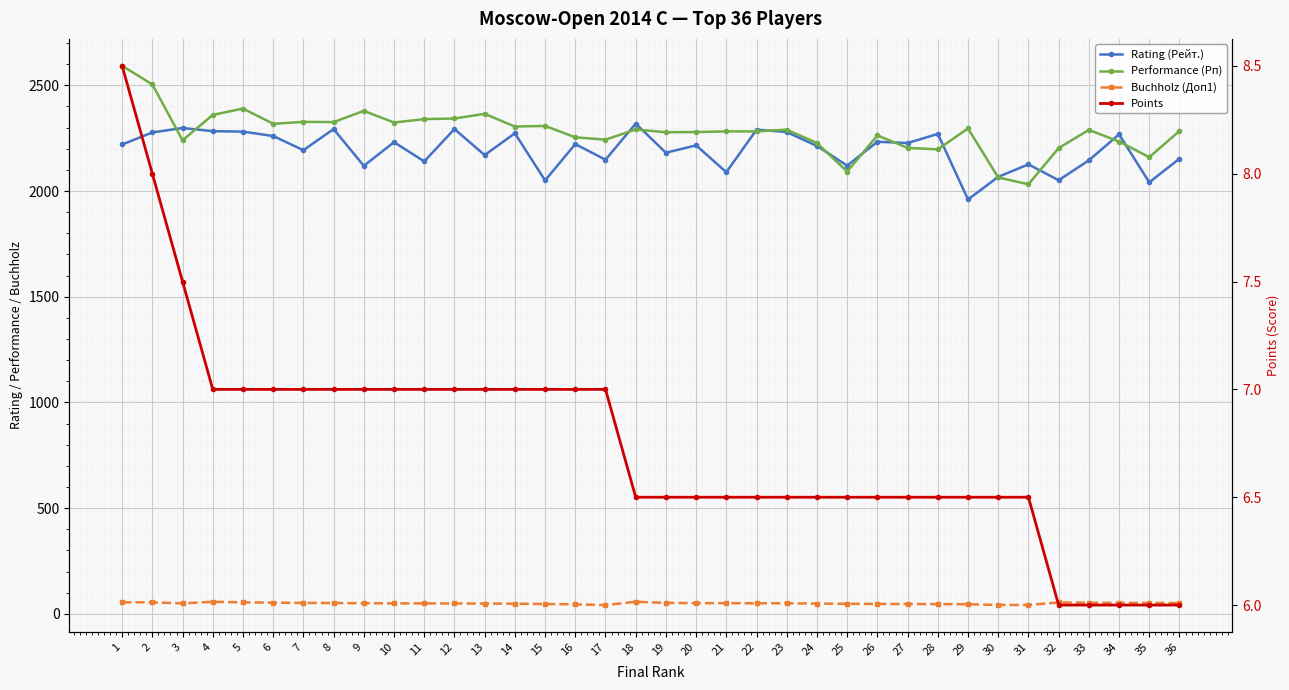

What is the highest value of the Rating (Рейт.) series?

2319.0